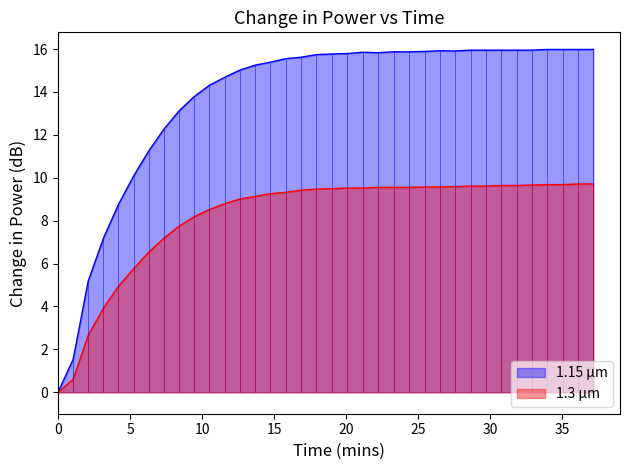

Which series has the largest total across all categories?

1.15 µm